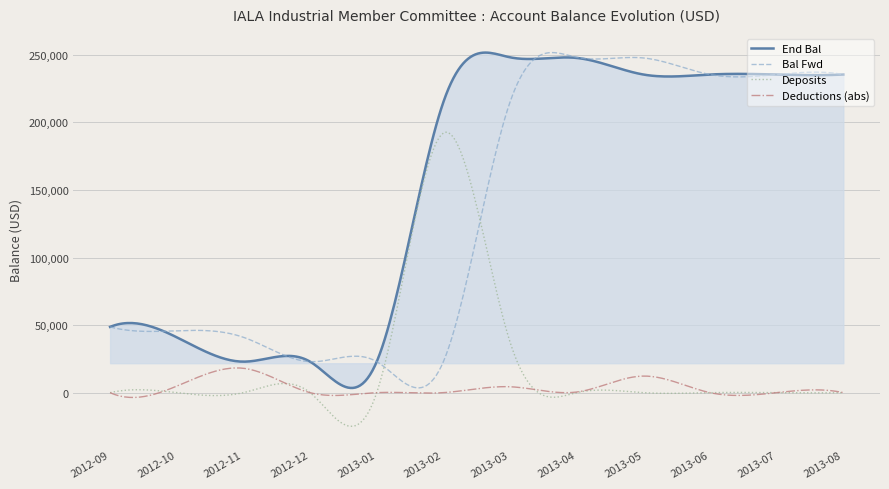

What is the highest value of the Bal Fwd series?

251690.4